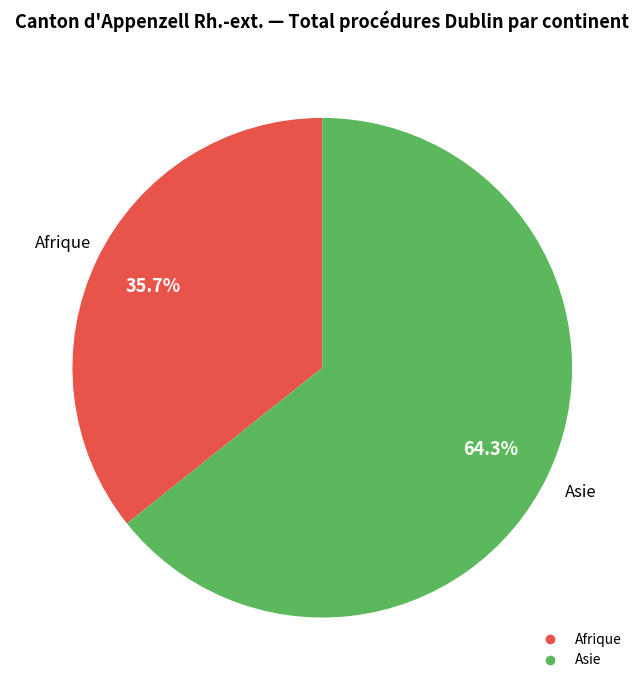

Does any single category account for the majority?

Yes